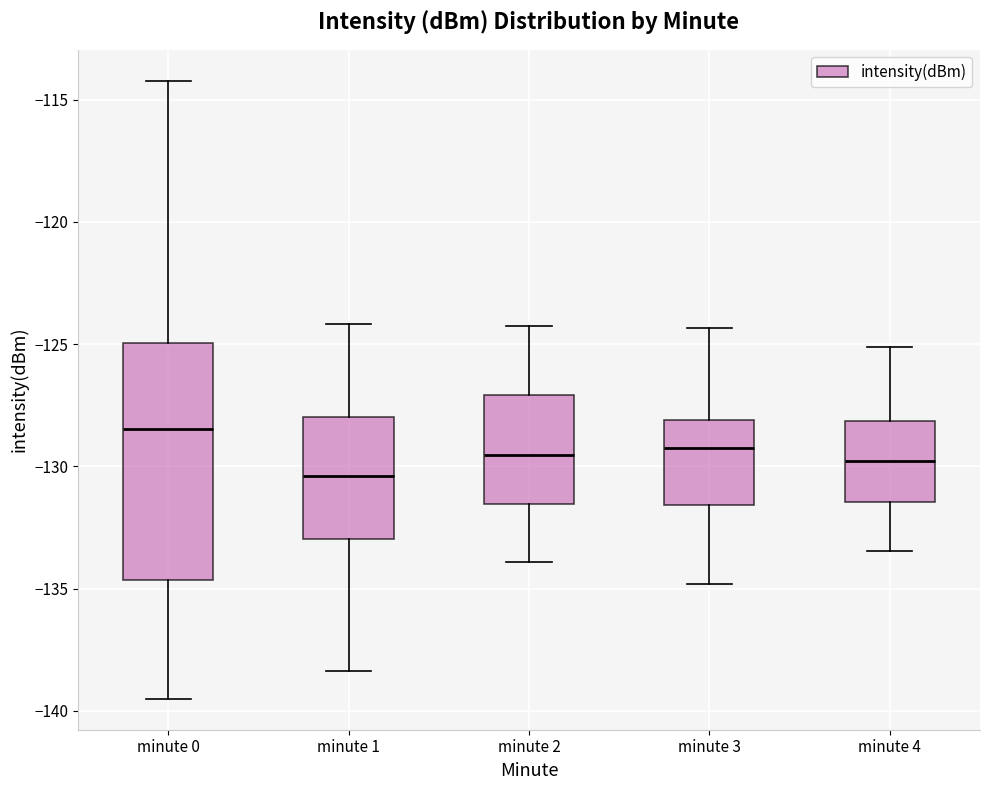

Comparing the boxes themselves (not the whiskers), which one is the tallest?

minute 0